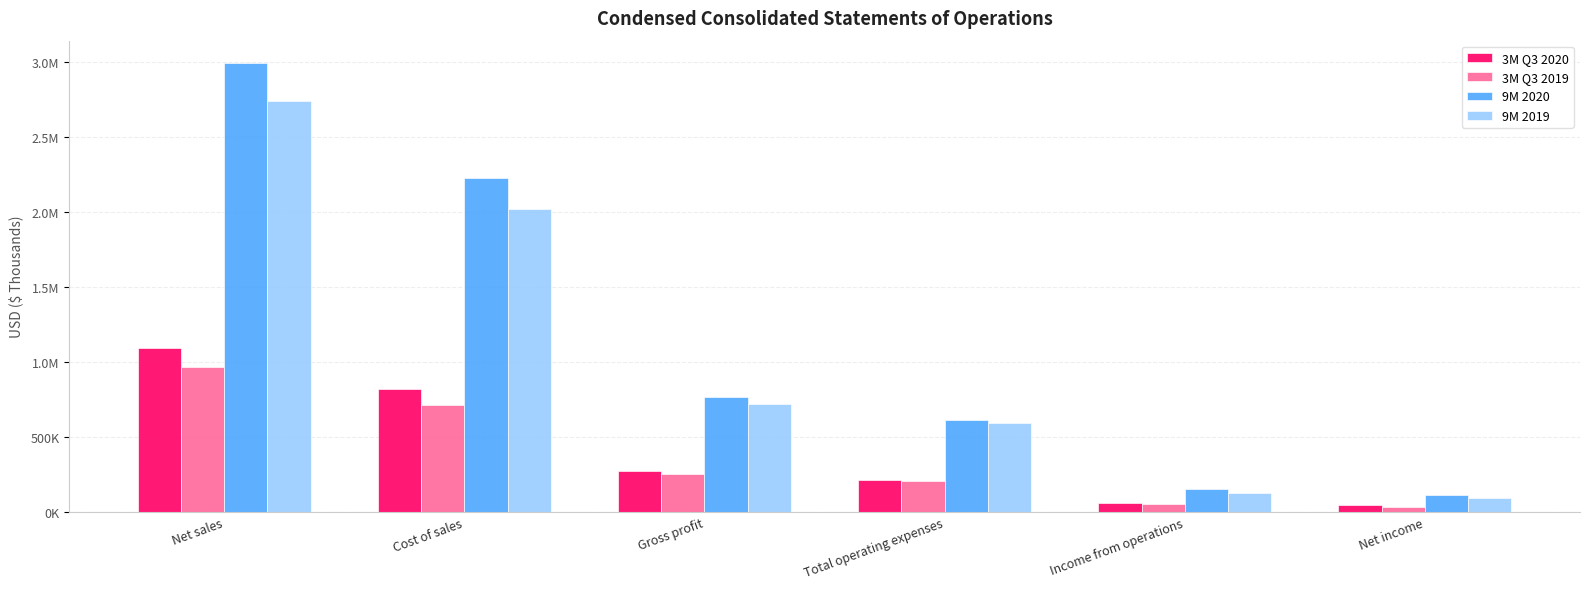

What are all the series names shown in the legend?

3M Q3 2020, 3M Q3 2019, 9M 2020, 9M 2019